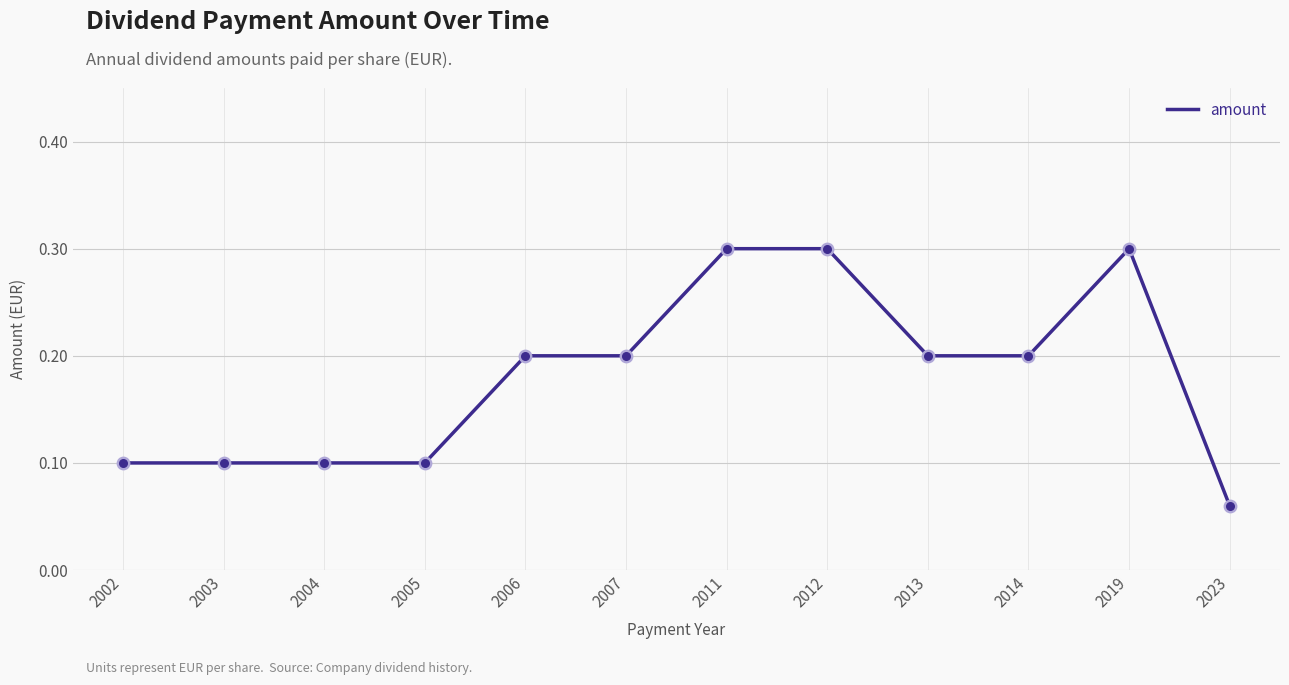

What is the change in value from 2002 to 2019?

+0.2